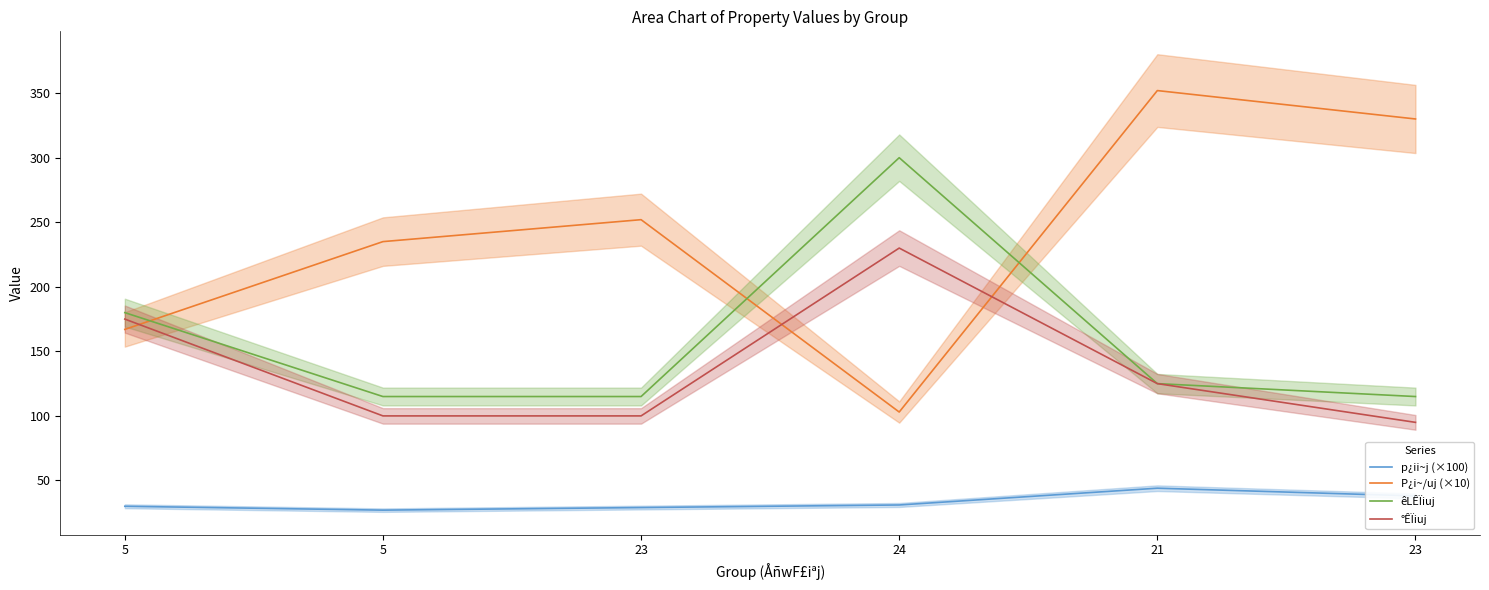

At which category does p¿ii~j (×100) reach its first local peak?

21